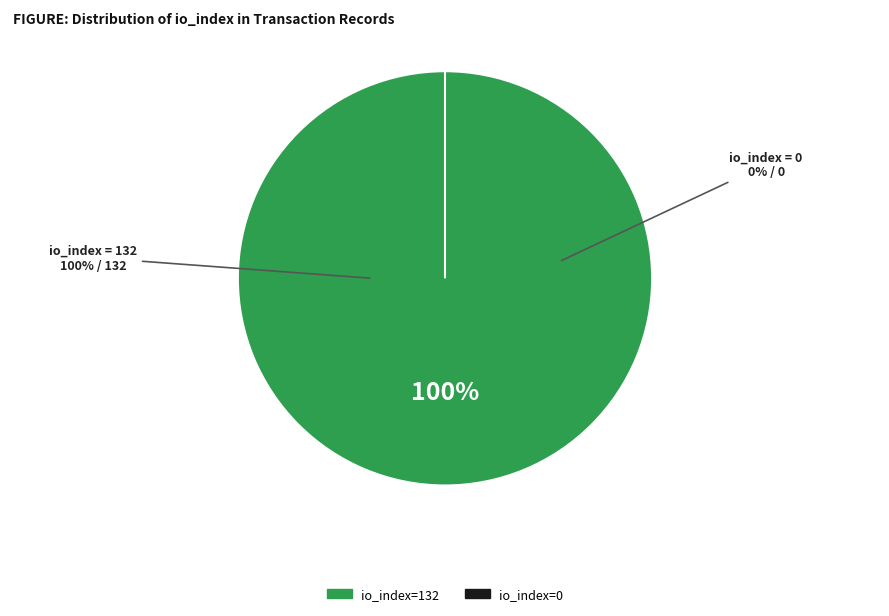

To the nearest percent, what portion does tx_hash_0 (io_index=132) represent?

100%